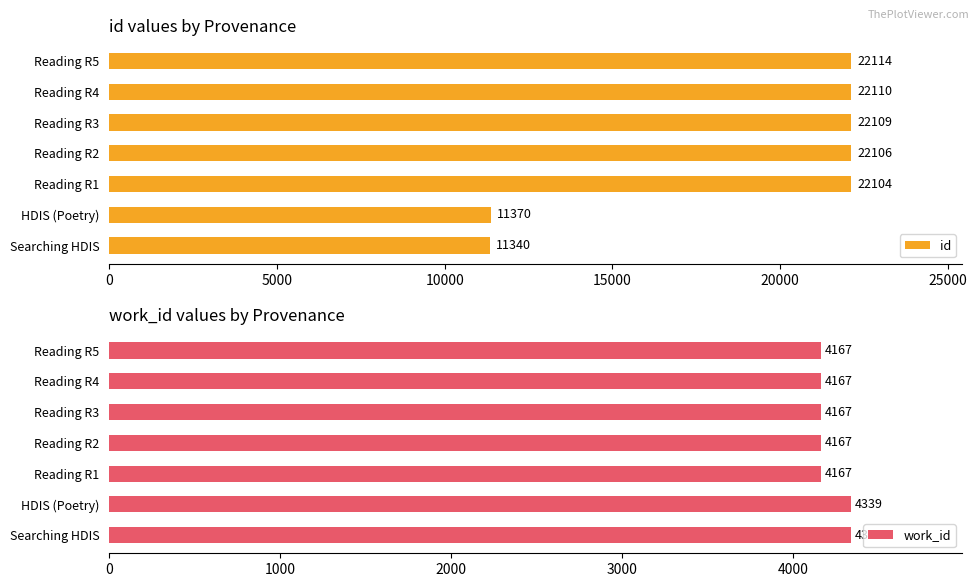

What is the difference between the id values at HDIS (Poetry) and Reading R1?

10734